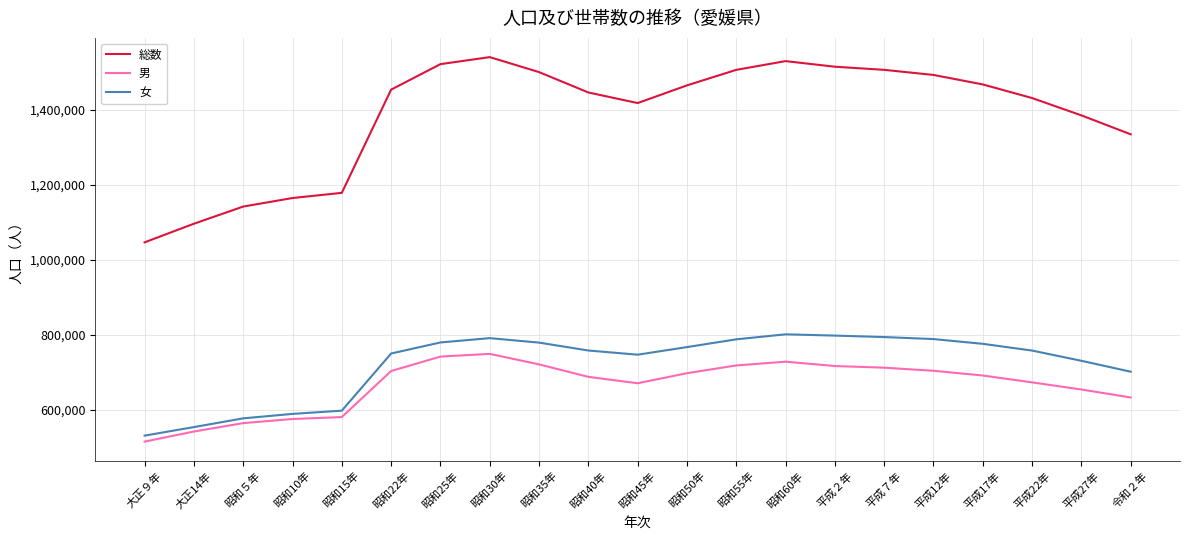

What is the difference between the maximum and minimum values in the 総数 series?

493908